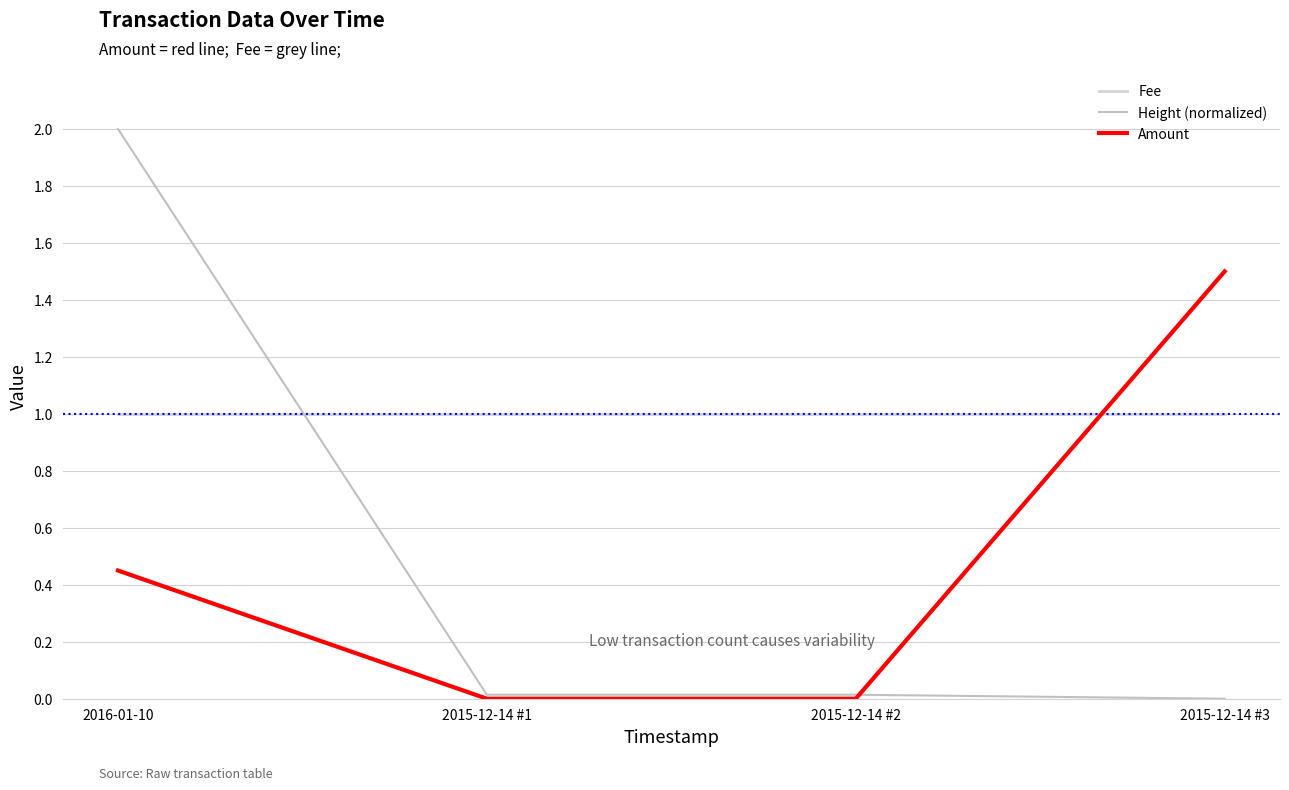

Reading left to right, transcribe all the data shown in this chart.

Fee: 2016-01-10=1.0	2015-12-14 #1=1.0	2015-12-14 #2=1.0	2015-12-14 #3=1.0
Height (normalized): 2016-01-10=2.0	2015-12-14 #1=0.0	2015-12-14 #2=0.0	2015-12-14 #3=0.0
Amount: 2016-01-10=0.4	2015-12-14 #1=0.0	2015-12-14 #2=0.0	2015-12-14 #3=1.5